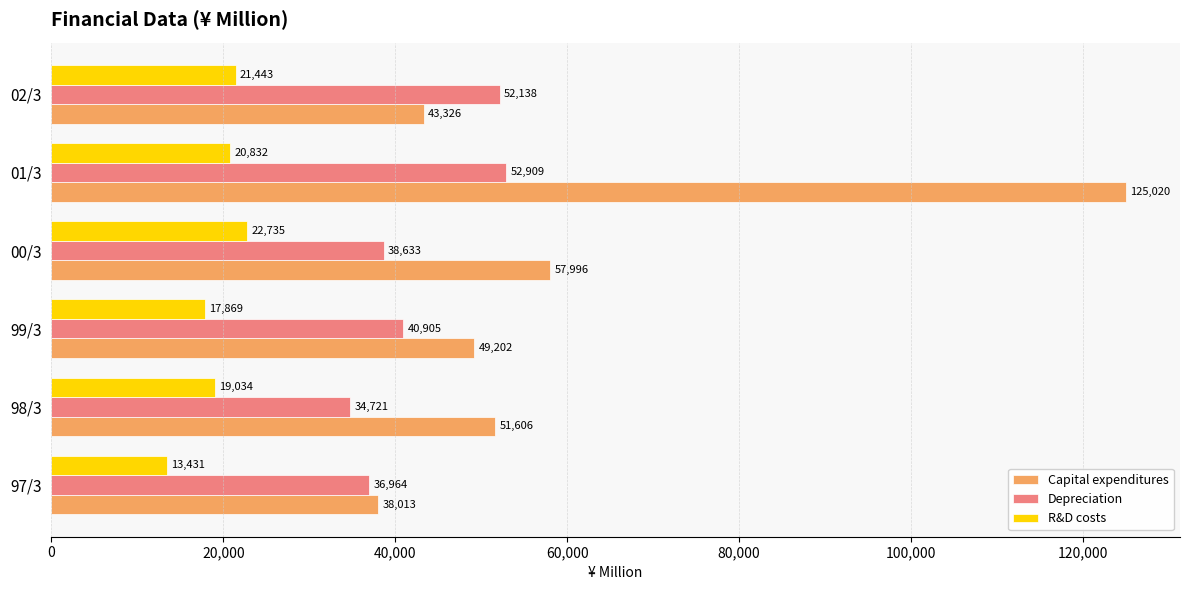

What is the sum of all R&D costs values?

115344